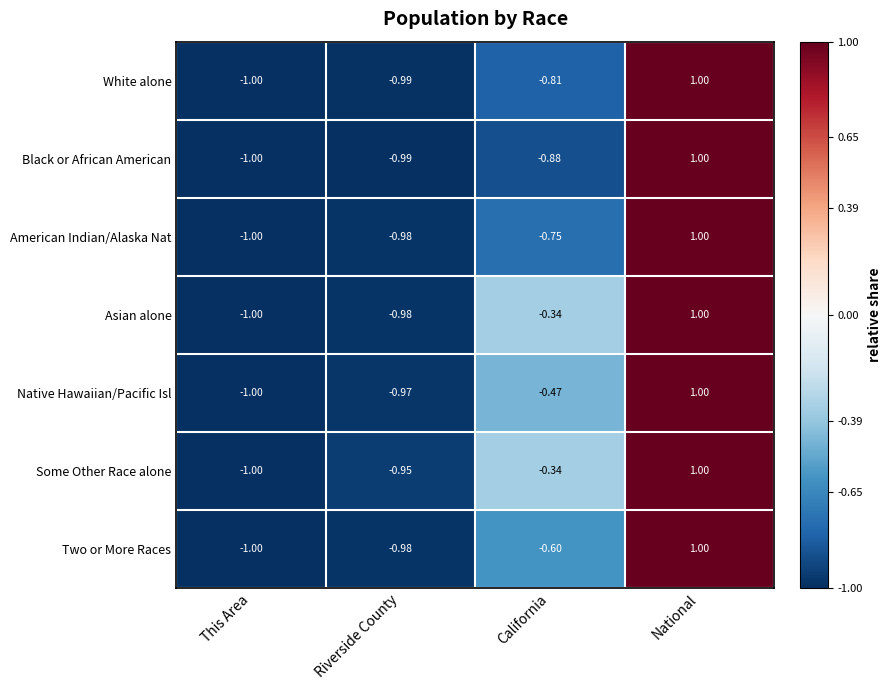

Between California and National, which series saw the biggest shift?

Black or African American